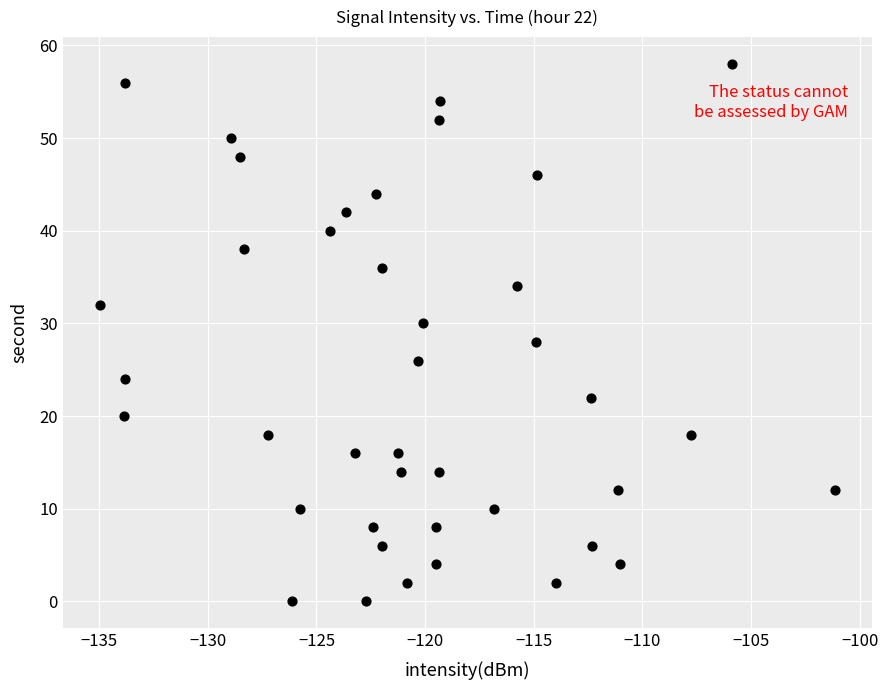

What is the range of Y values (max minus min)?

58